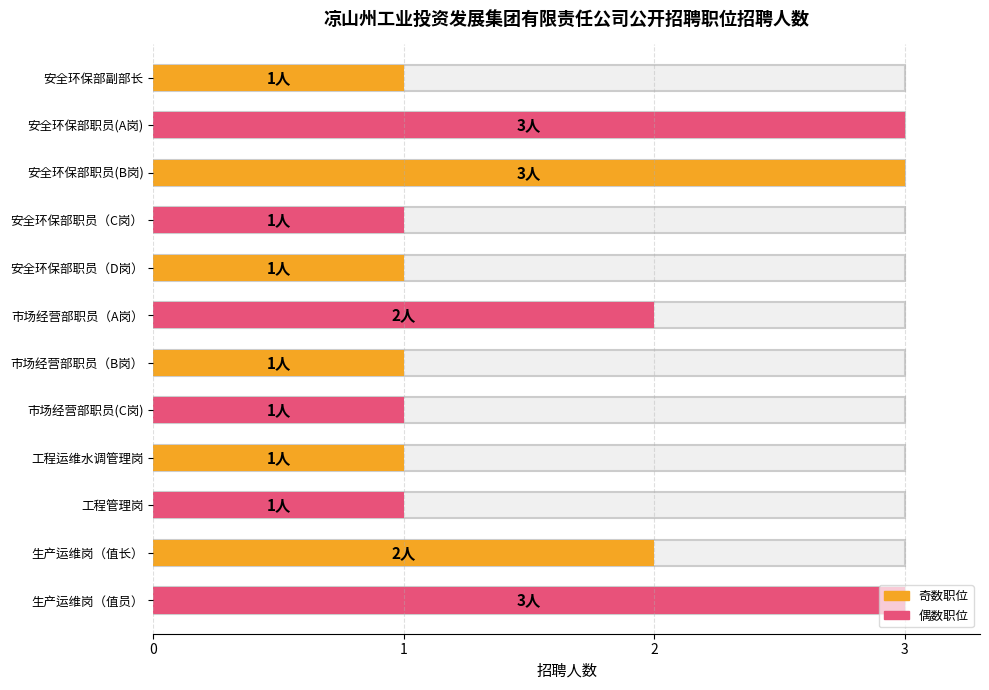

Reading left to right, transcribe all the data shown in this chart.

安全环保部副部长=1	安全环保部职员(A岗)=3	安全环保部职员(B岗)=3	安全环保部职员（C岗）=1	安全环保部职员（D岗）=1	市场经营部职员（A岗）=2	市场经营部职员（B岗）=1	市场经营部职员(C岗)=1	工程运维水调管理岗=1	工程管理岗=1	生产运维岗（值长）=2	生产运维岗（值员）=3